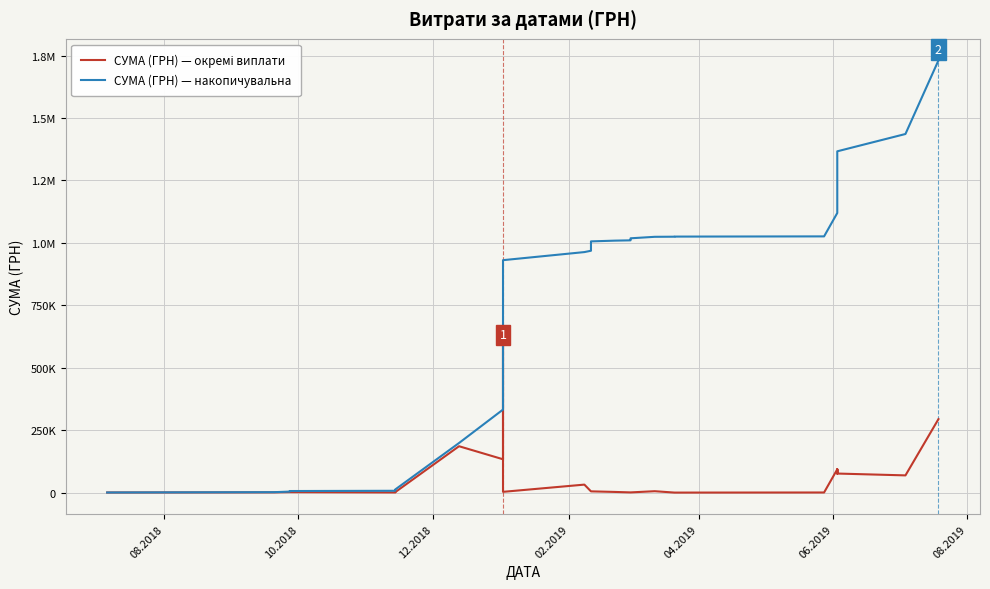

True or false: СУМА (ГРН) — окремі виплати and СУМА (ГРН) — накопичувальна cross at least once.

False